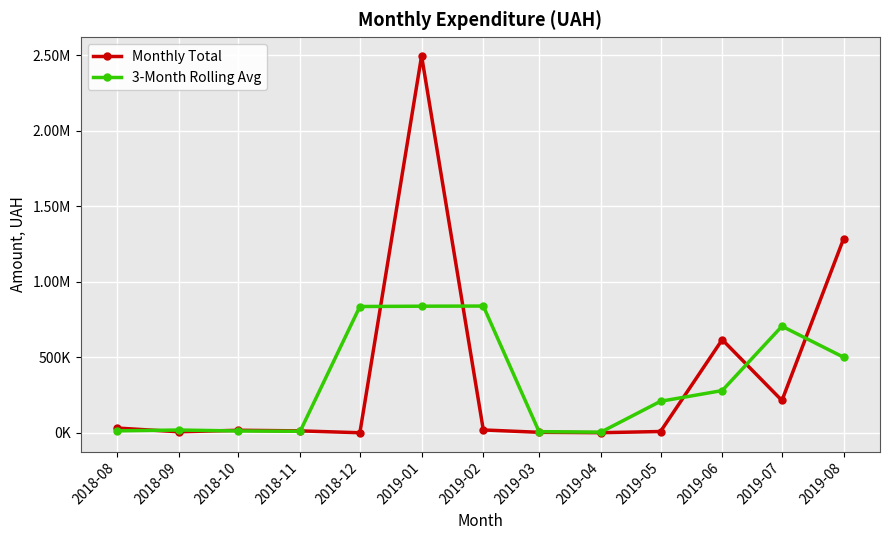

Which series has the largest range (max minus min)?

Monthly Total